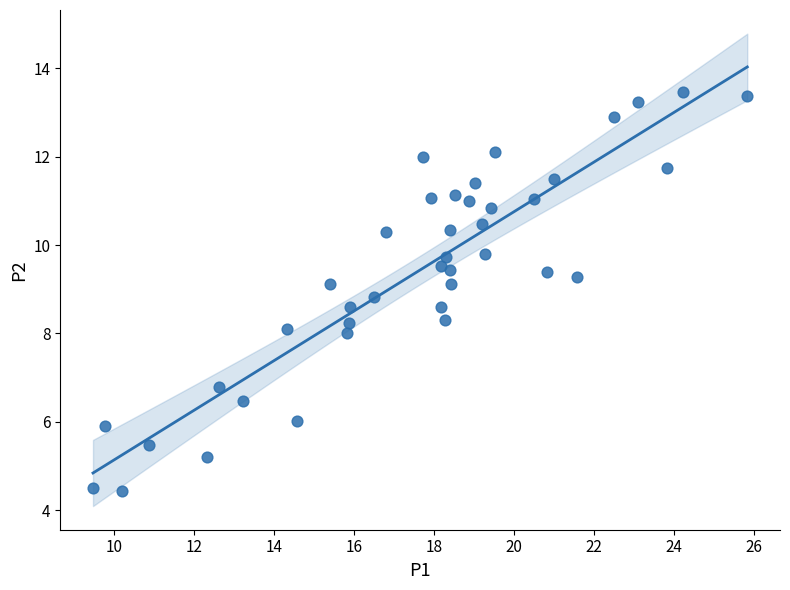

What is the range of X values (max minus min)?

16.4